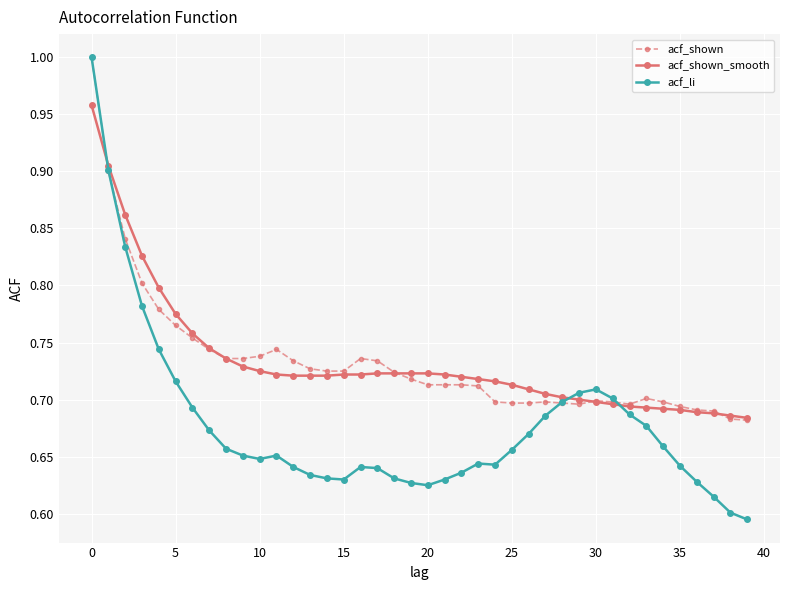

Which series has the widest spread of values?

acf_li